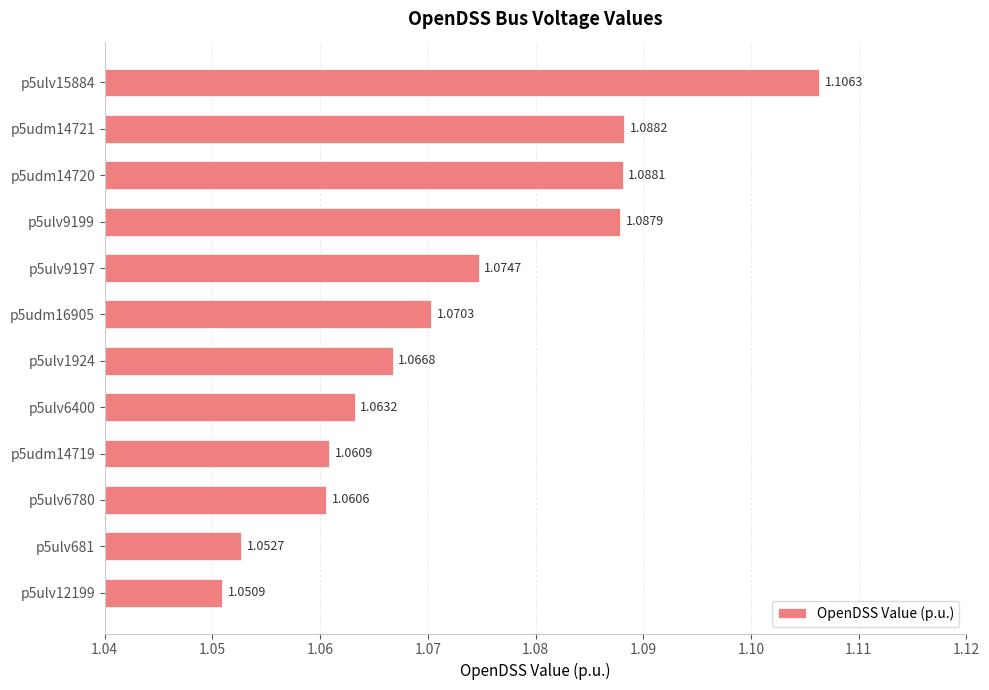

What is the ratio of the value at p5ulv12199 to the value at p5udm14720?

1.0